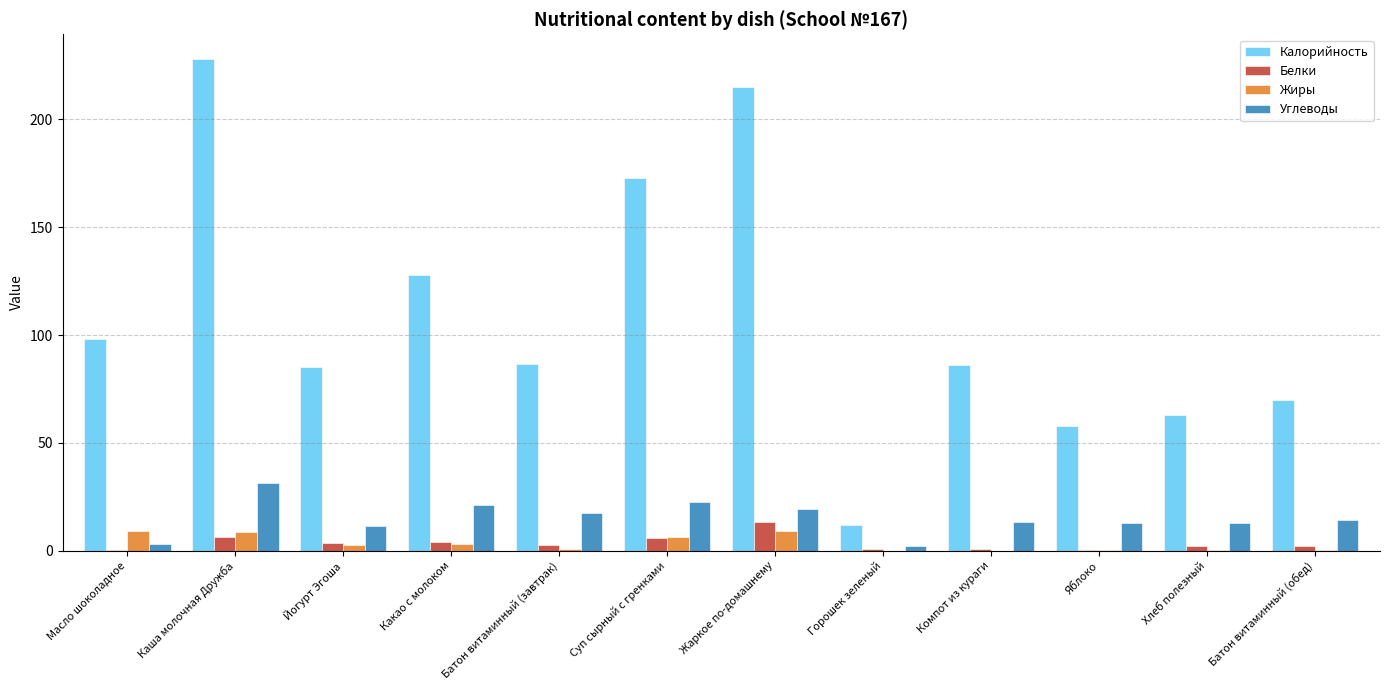

What is the total value across all series at Жаркое по-домашнему?

256.9